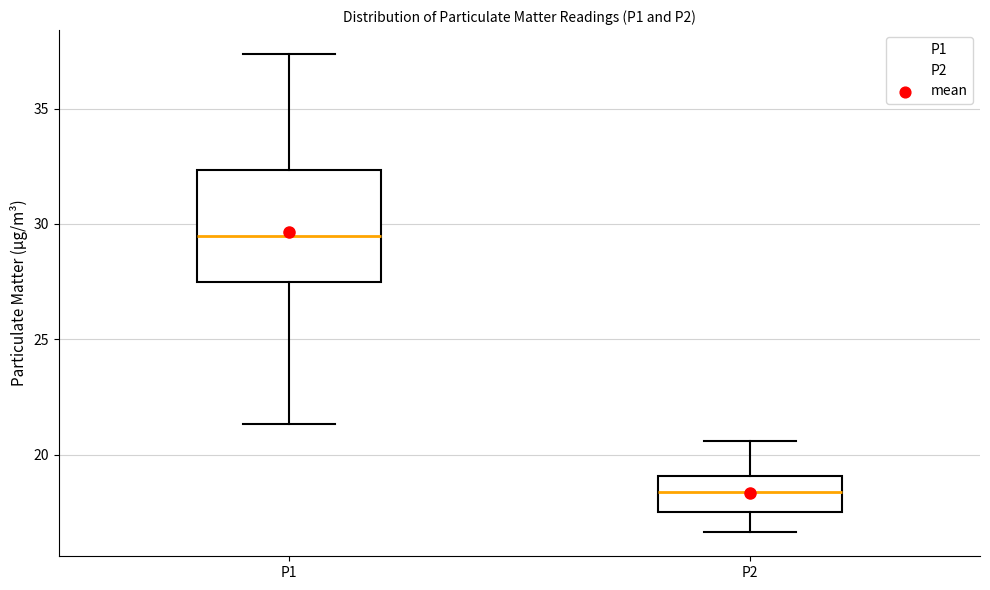

Reading left to right, transcribe this box plot: for each box, give where its median line is, the range the box spans, and where its two whiskers end, as read against the y-axis. The values are not printed on the chart, so give them approximately, as read against the axis.

P1: median 29.5, box 27.5 to 32.5, whiskers 21.5 to 37.5
P2: median 18.5, box 17.5 to 19.0, whiskers 16.5 to 20.5